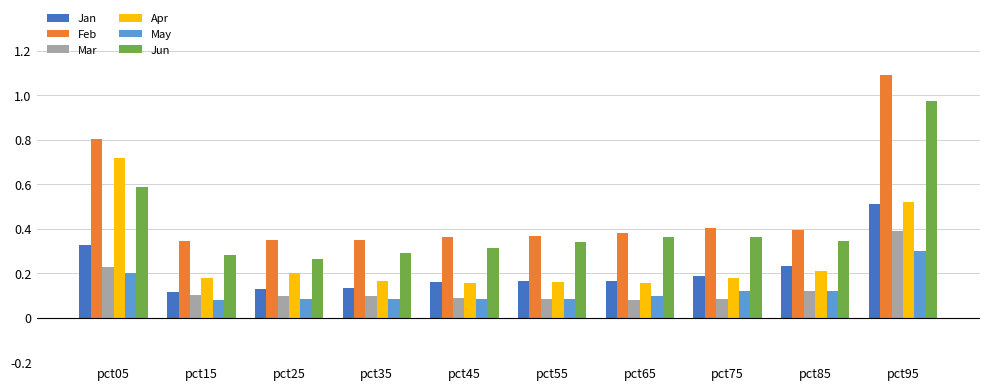

What is the greatest value displayed?

1.1